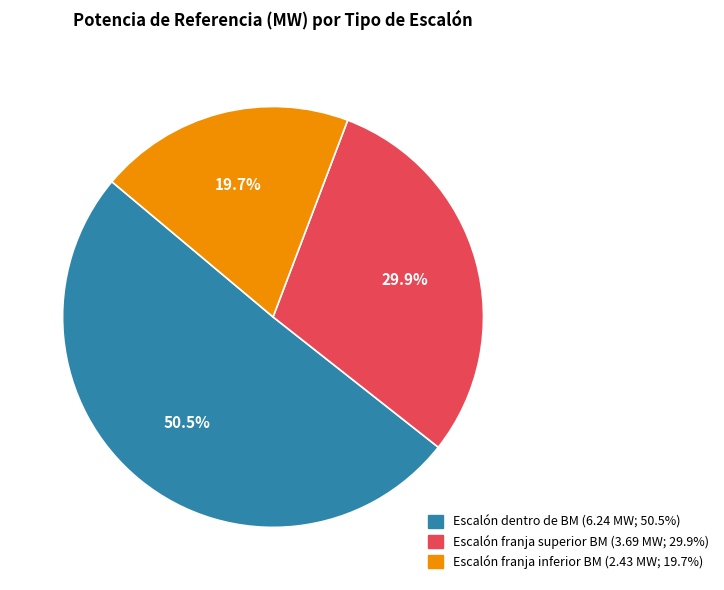

How many segments does this pie chart have?

3